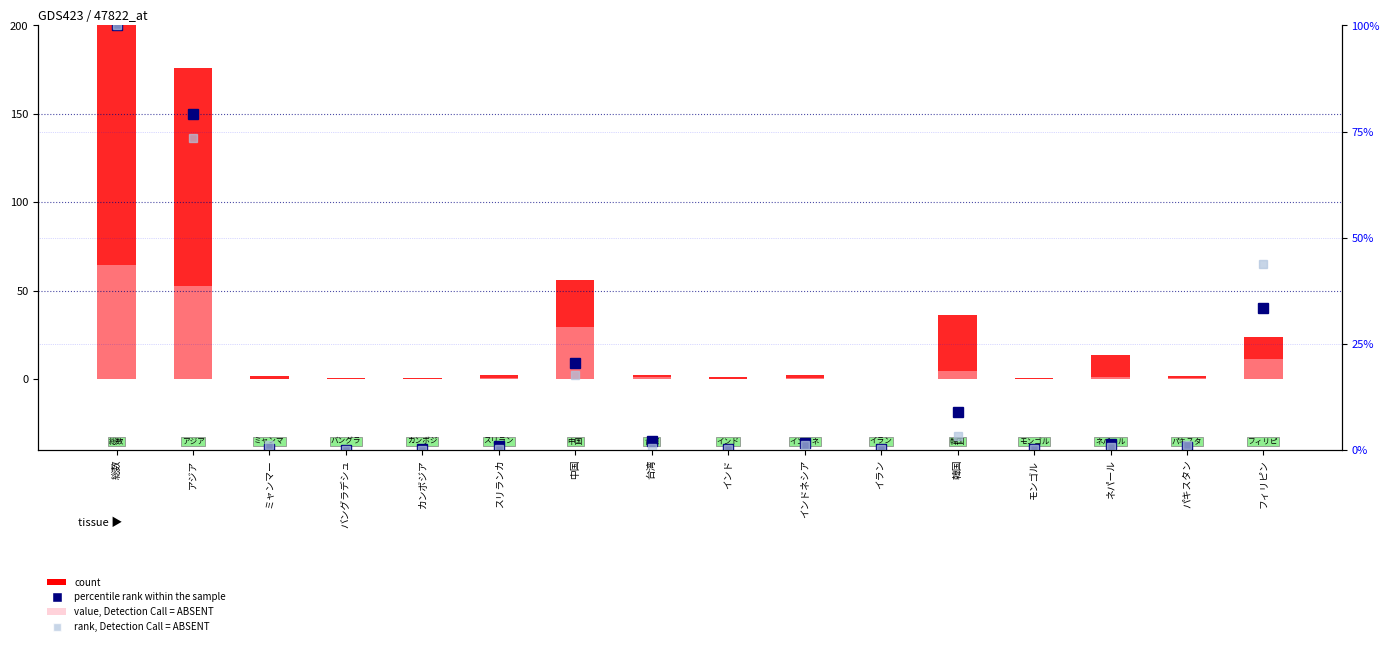

What is the greatest value displayed?

200.0